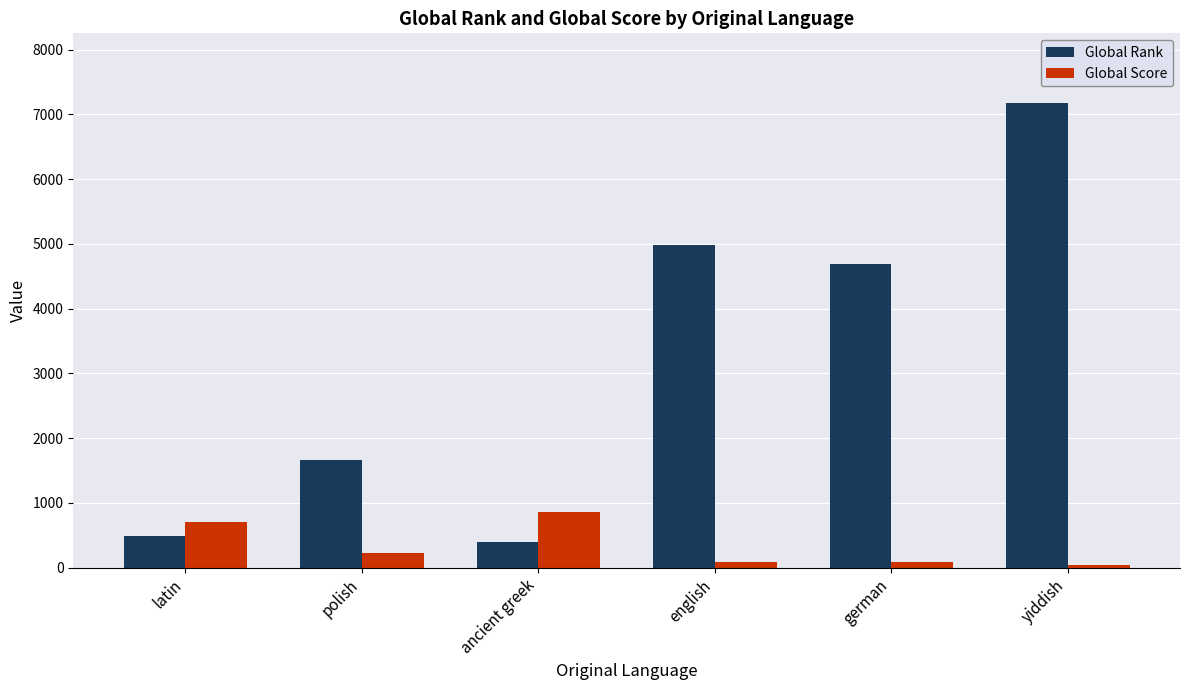

Which series has the largest total across all categories?

Global Rank